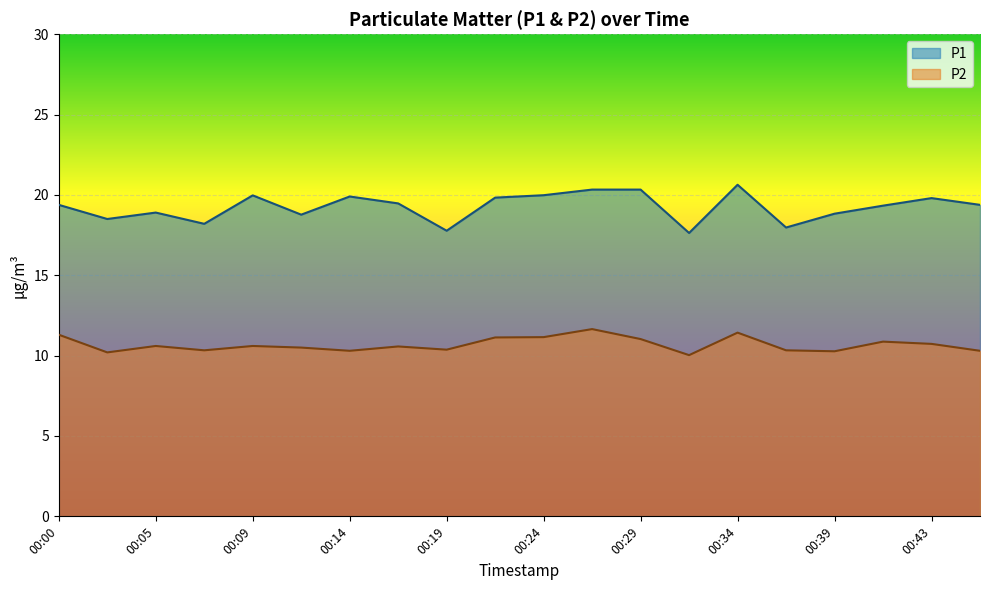

What is the spread (max minus min) of values at 00:09?

9.4